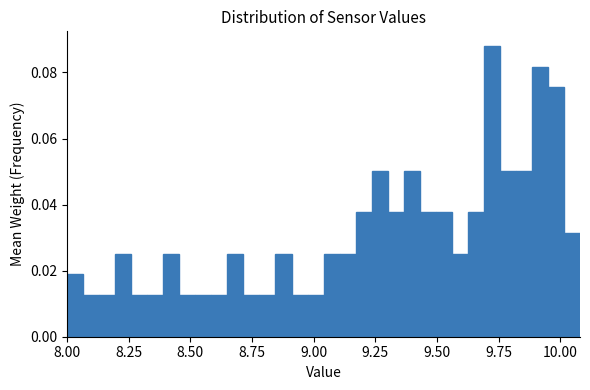

Read against the x-axis, roughly where is the centre of the tallest bar?

9.70